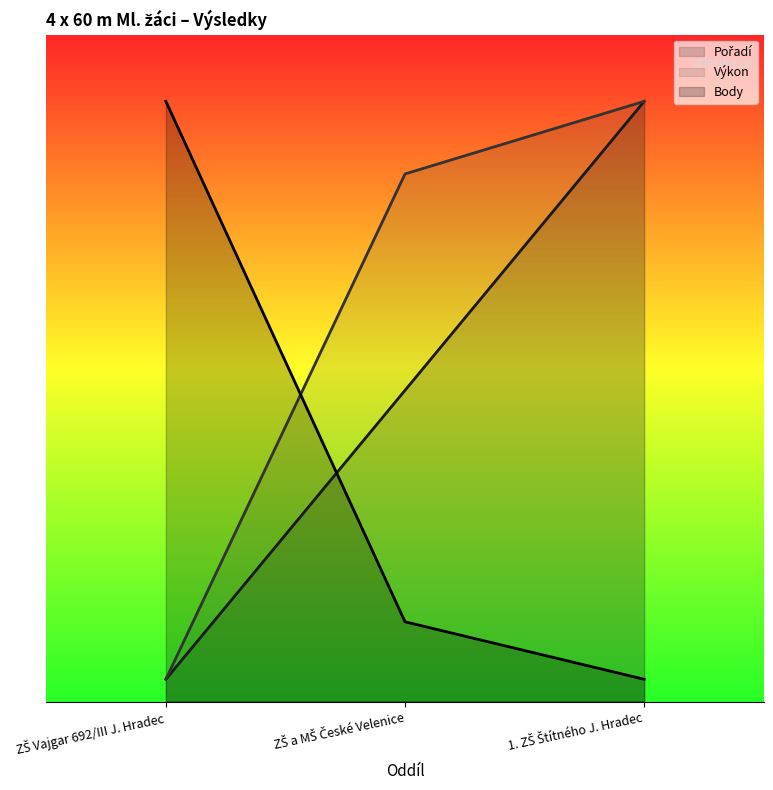

List the labels in order of Pořadí value, largest first.

1. ZŠ Štítného J. Hradec, ZŠ a MŠ České Velenice, ZŠ Vajgar 692/III J. Hradec